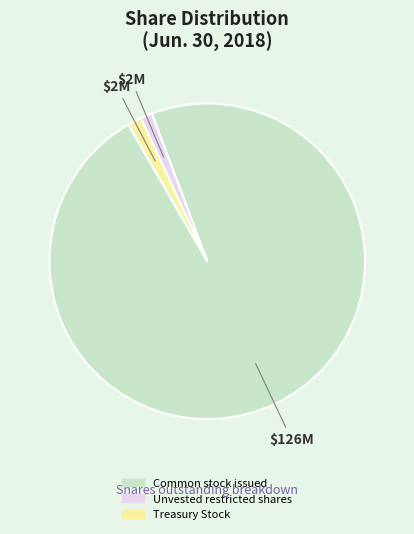

How many segments does this pie chart have?

3